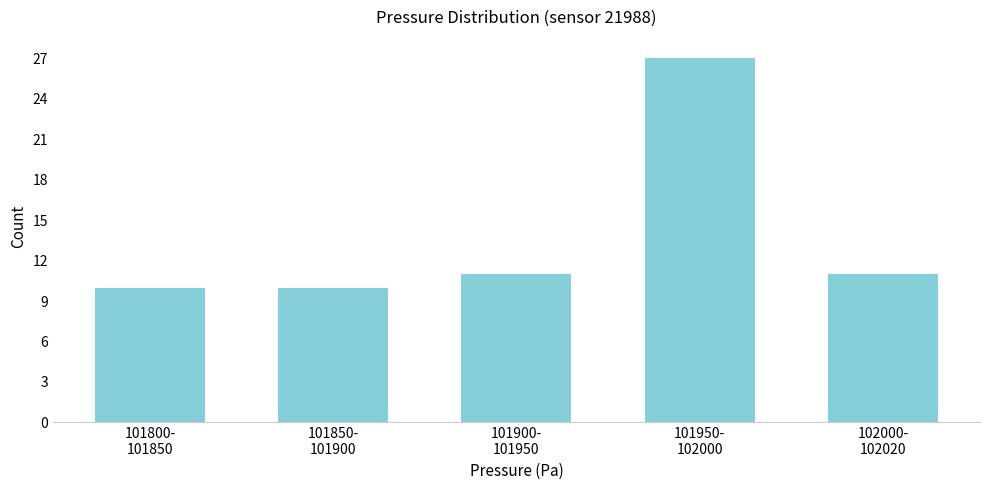

Reading left to right, extract all data points from this chart.

10	10	11	27	11